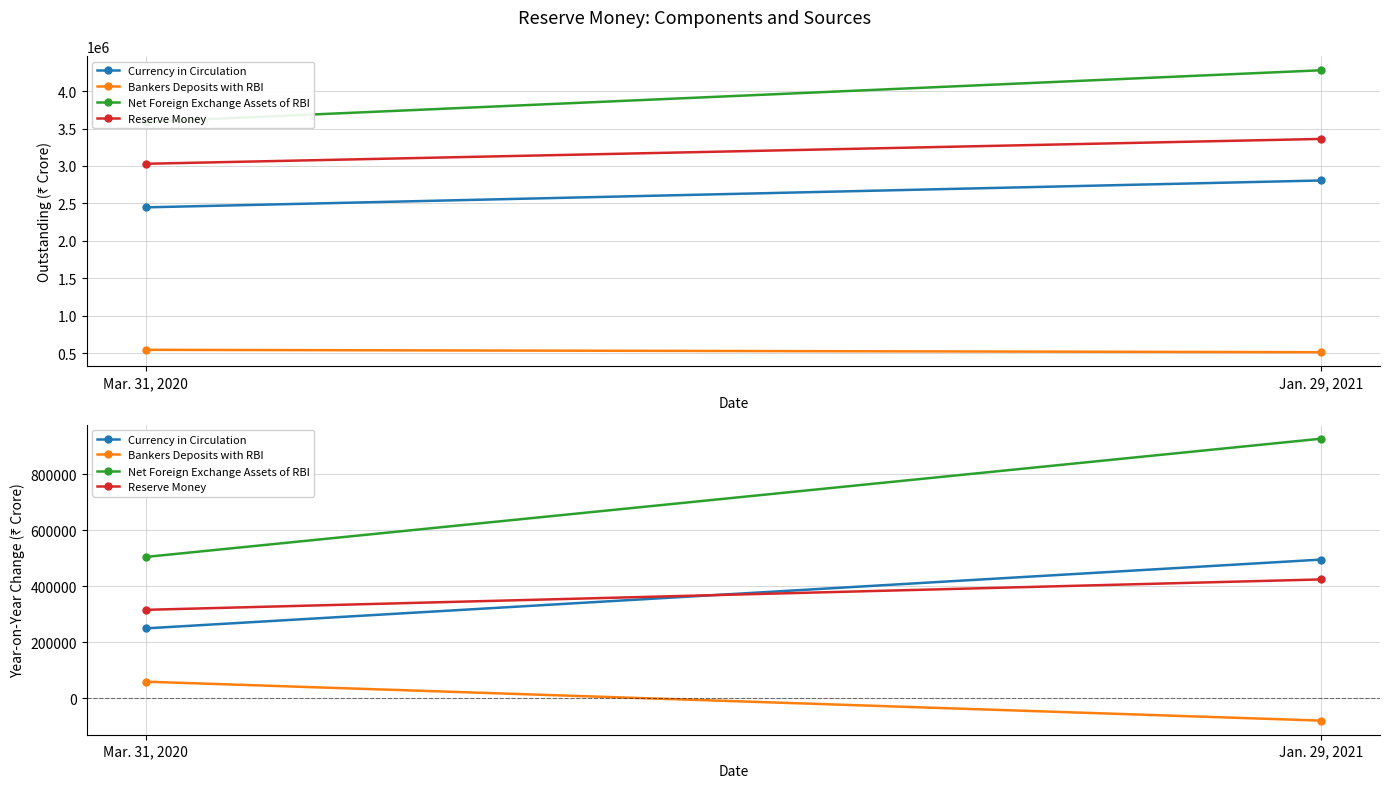

At which category is the sum across all series the highest?

Jan. 29, 2021